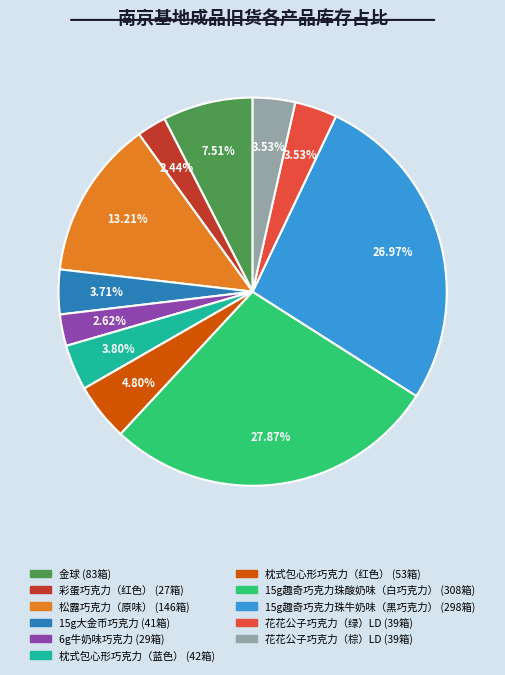

Is it true that 枕式包心形巧克力（红色） is 5% of the pie?

True